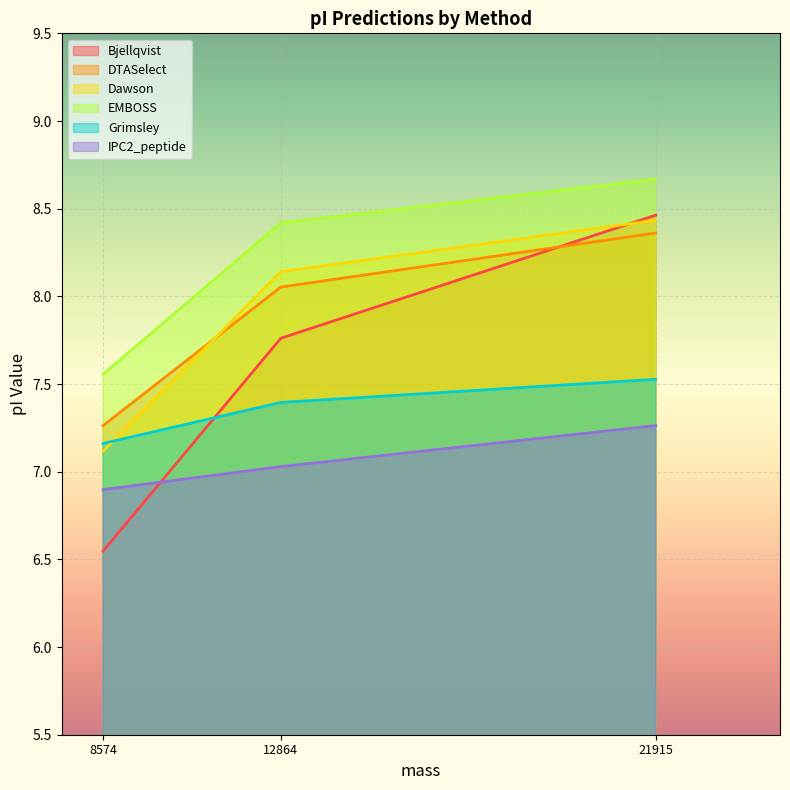

What is the sum of the IPC2_peptide values at 12864 and 21915?

14.3